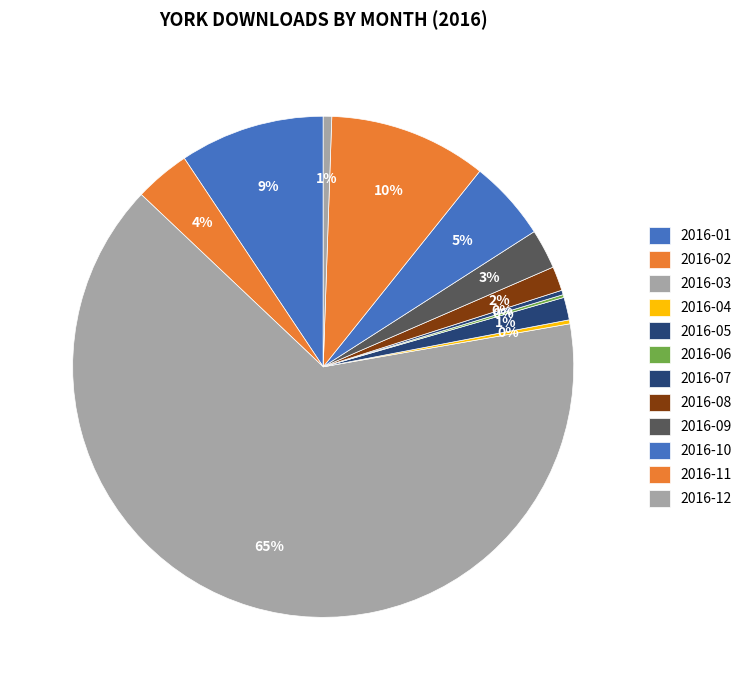

How many segments does this pie chart have?

12